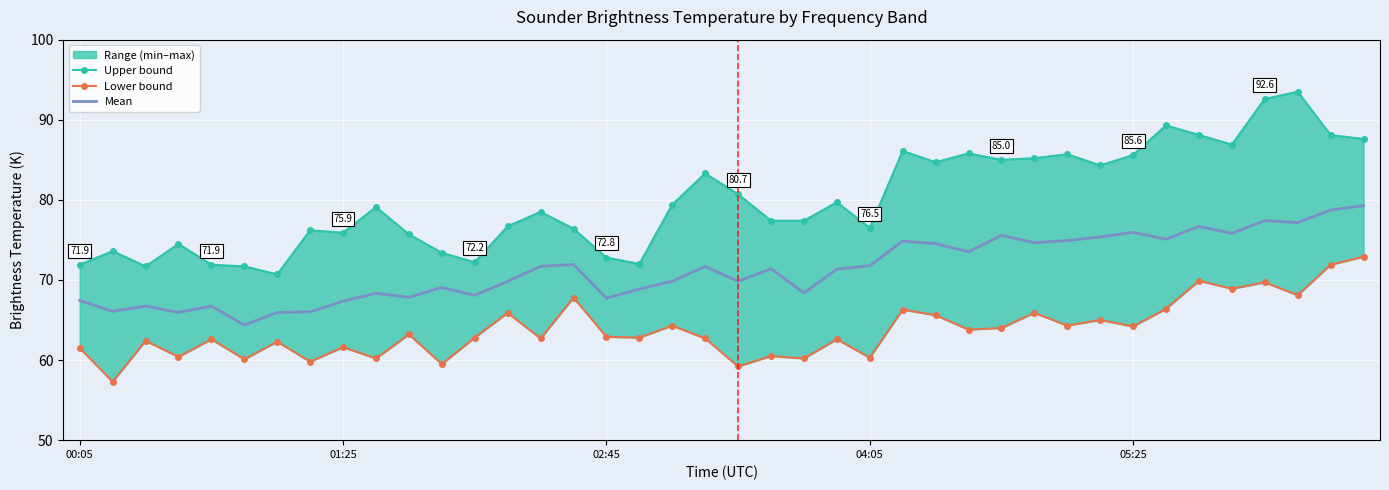

True or false: Upper bound and Mean cross at least once.

False